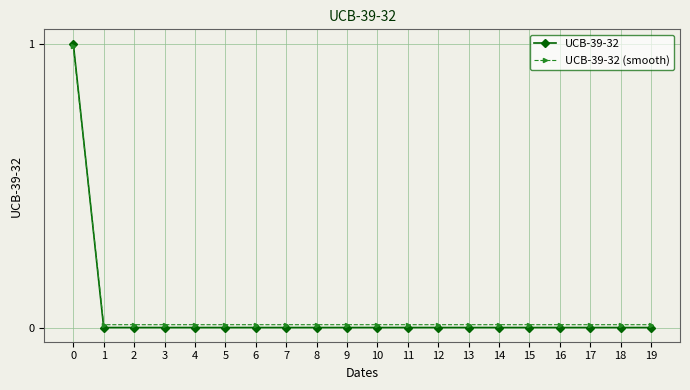

List the series in order of their peak value, lowest first.

UCB-39-32 (smooth), UCB-39-32